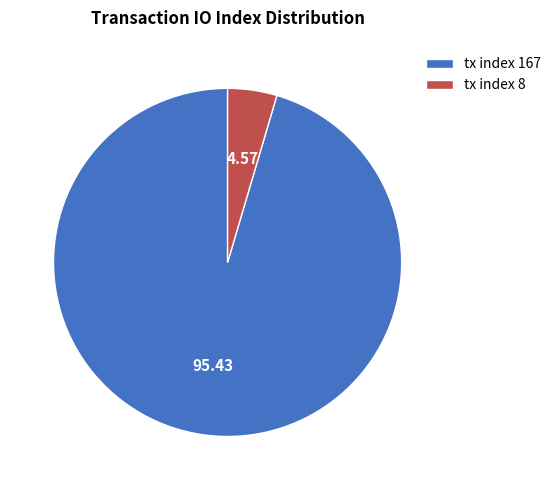

Which has a higher value, tx index 8 or tx index 167?

tx index 167